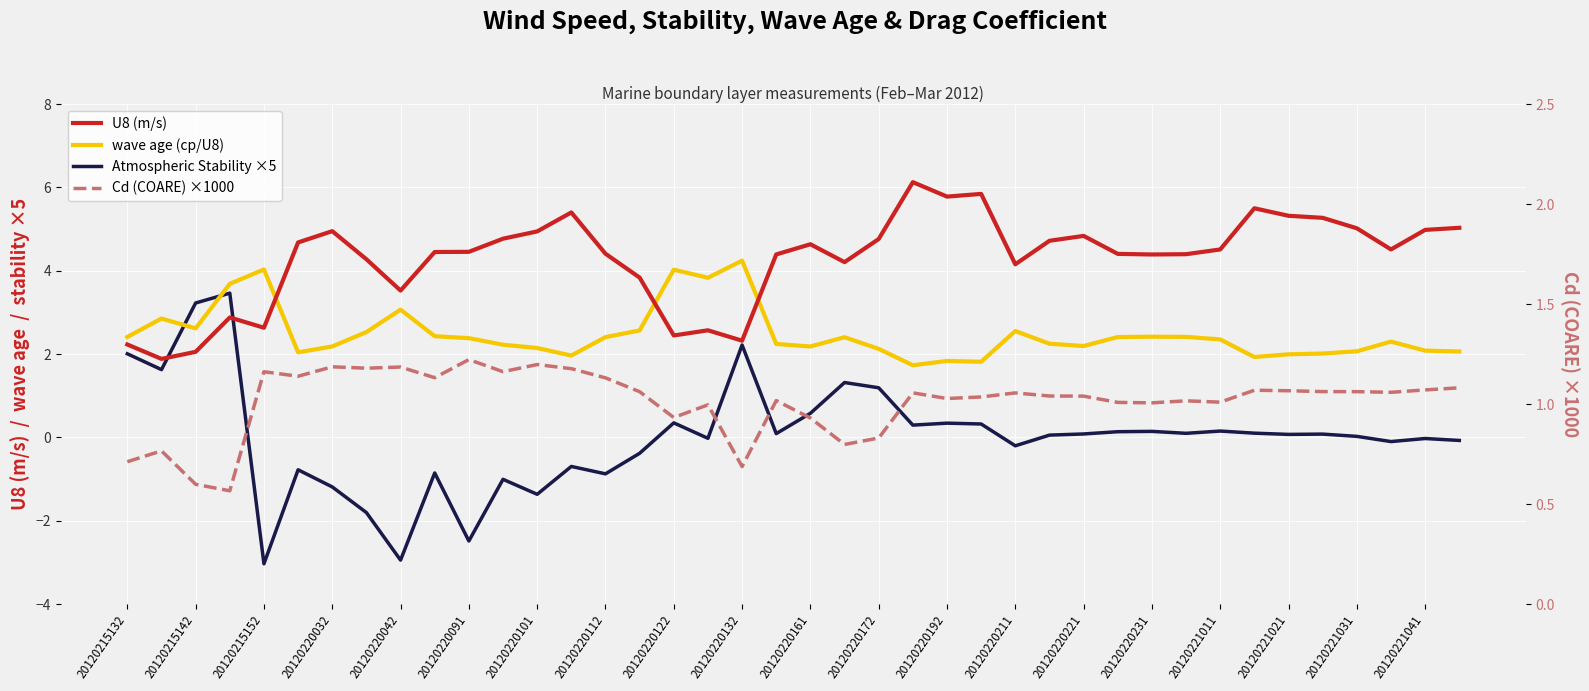

Which series has the largest range (max minus min)?

Atmospheric Stability ×5